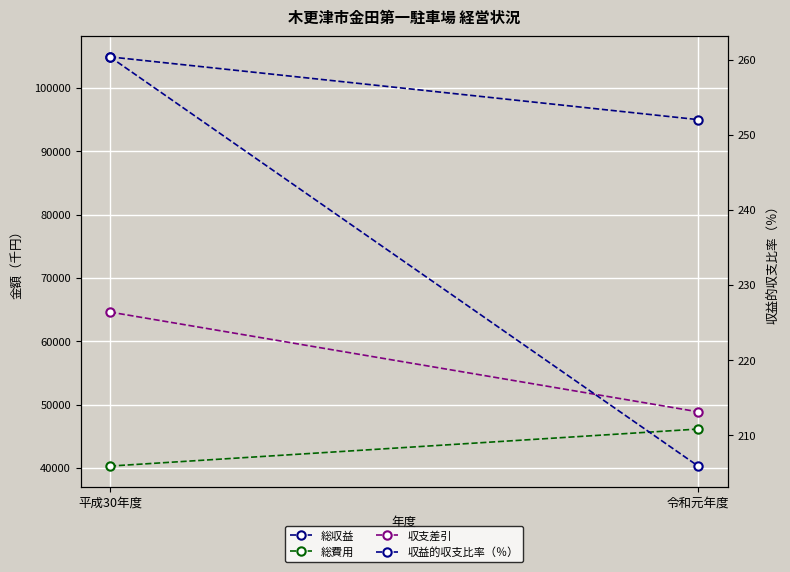

What is the total value across all series at 平成30年度?

210046.4